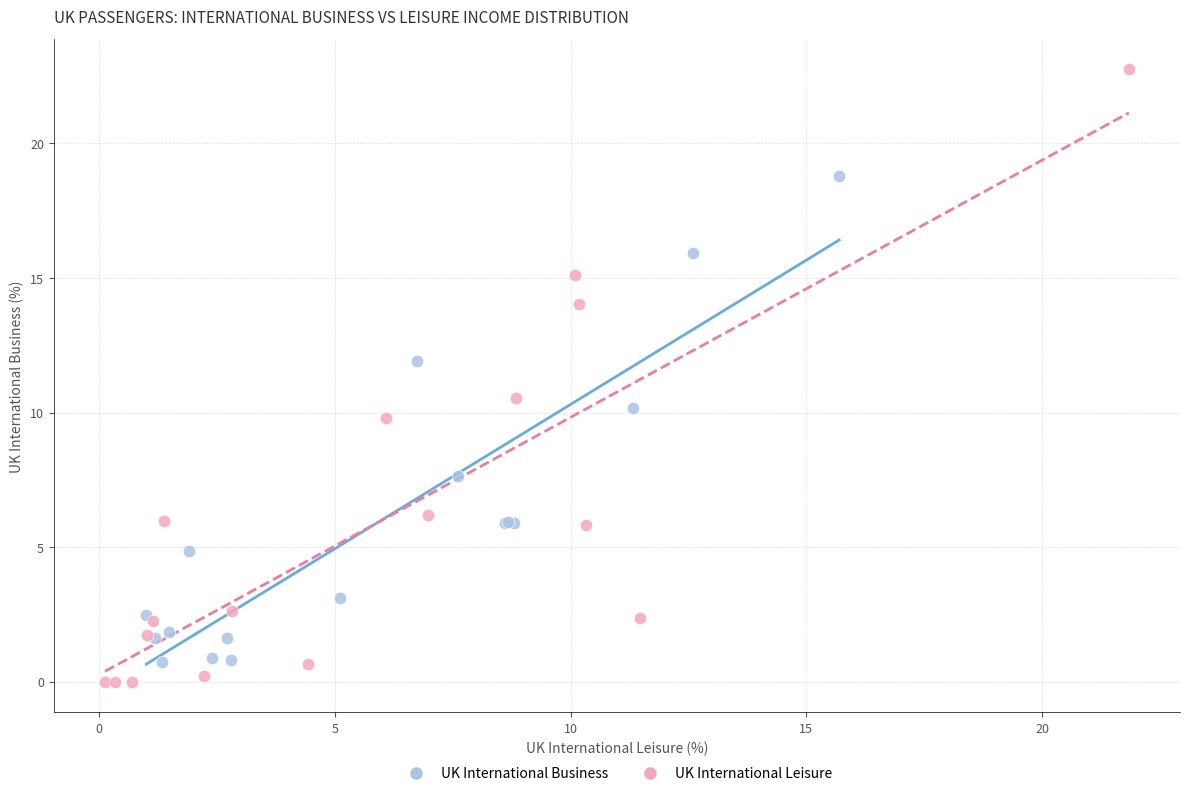

Which series reaches the maximum Y coordinate?

UK International Leisure